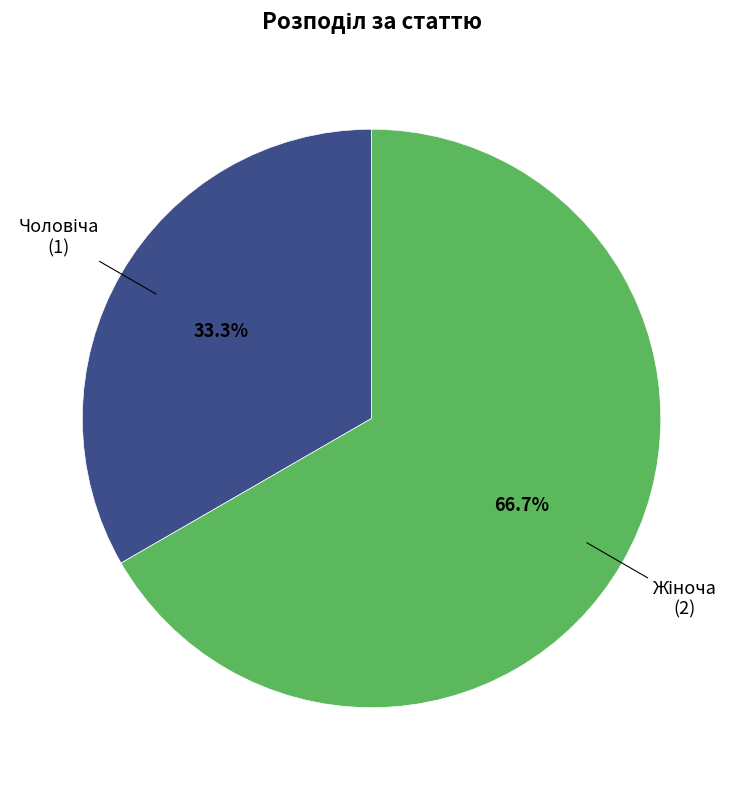

Is there a majority slice in this chart?

Yes